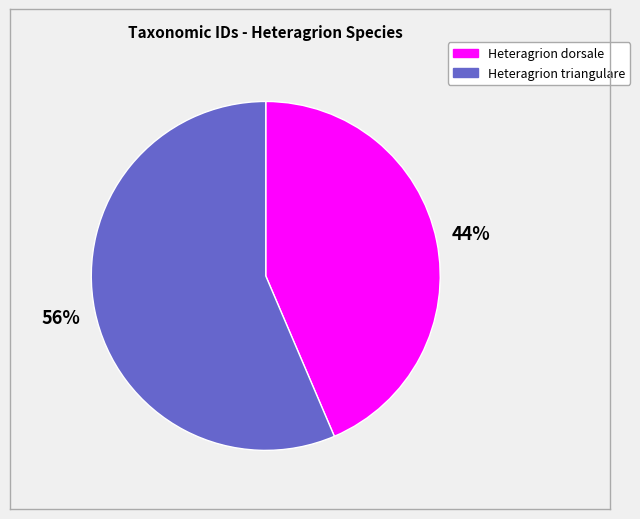

To the nearest percent, what is the average slice percentage?

50%